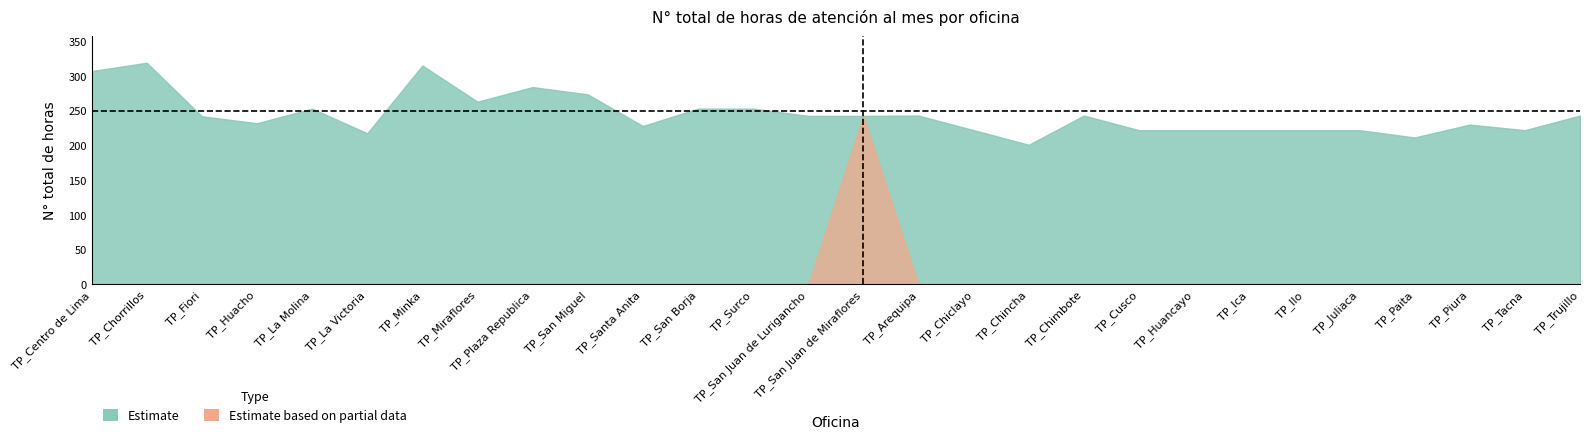

True or false: Estimate based on partial data and Estimate intersect in this chart.

False